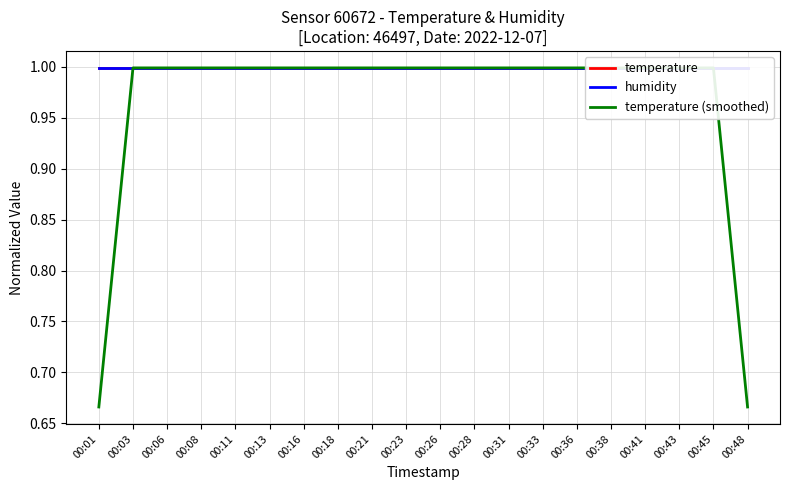

Reading right to left, transcribe all the data shown in this chart.

temperature: 00:48=1.0	00:45=1.0	00:43=1.0	00:41=1.0	00:38=1.0	00:36=1.0	00:33=1.0	00:31=1.0	00:28=1.0	00:26=1.0	00:23=1.0	00:21=1.0	00:18=1.0	00:16=1.0	00:13=1.0	00:11=1.0	00:08=1.0	00:06=1.0	00:03=1.0	00:01=1.0
humidity: 00:48=1.0	00:45=1.0	00:43=1.0	00:41=1.0	00:38=1.0	00:36=1.0	00:33=1.0	00:31=1.0	00:28=1.0	00:26=1.0	00:23=1.0	00:21=1.0	00:18=1.0	00:16=1.0	00:13=1.0	00:11=1.0	00:08=1.0	00:06=1.0	00:03=1.0	00:01=1.0
temperature (smoothed): 00:48=0.7	00:45=1.0	00:43=1.0	00:41=1.0	00:38=1.0	00:36=1.0	00:33=1.0	00:31=1.0	00:28=1.0	00:26=1.0	00:23=1.0	00:21=1.0	00:18=1.0	00:16=1.0	00:13=1.0	00:11=1.0	00:08=1.0	00:06=1.0	00:03=1.0	00:01=0.7